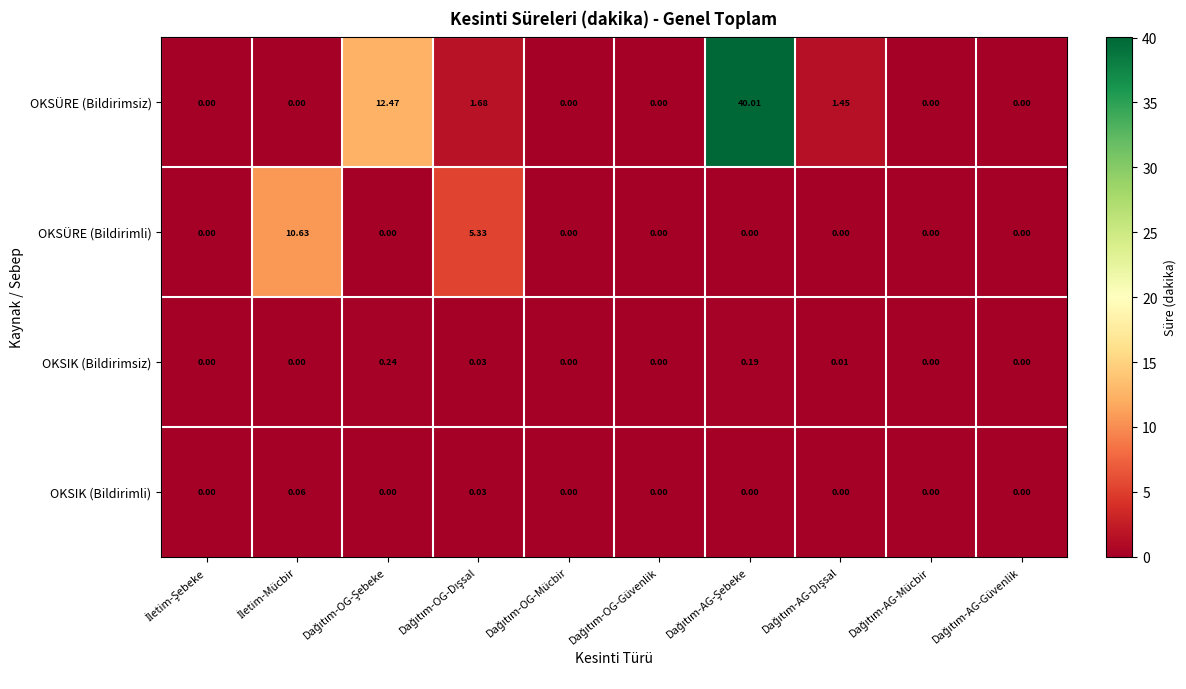

List the series in order of their peak value, highest first.

OKSÜRE (Bildirimsiz), OKSÜRE (Bildirimli), OKSIK (Bildirimsiz), OKSIK (Bildirimli)